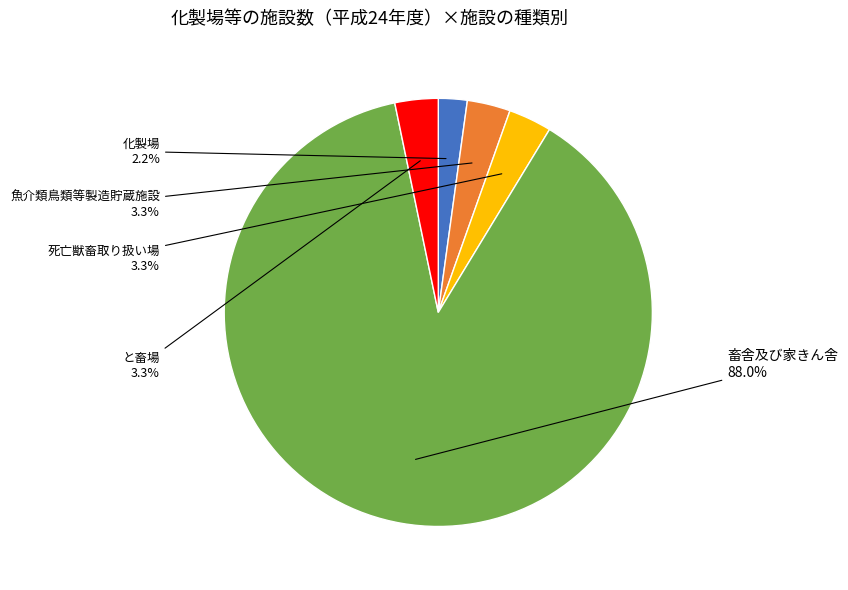

Combined, do 死亡獣畜取り扱い場 and 畜舎及び家きん舎 account for over 50%?

Yes